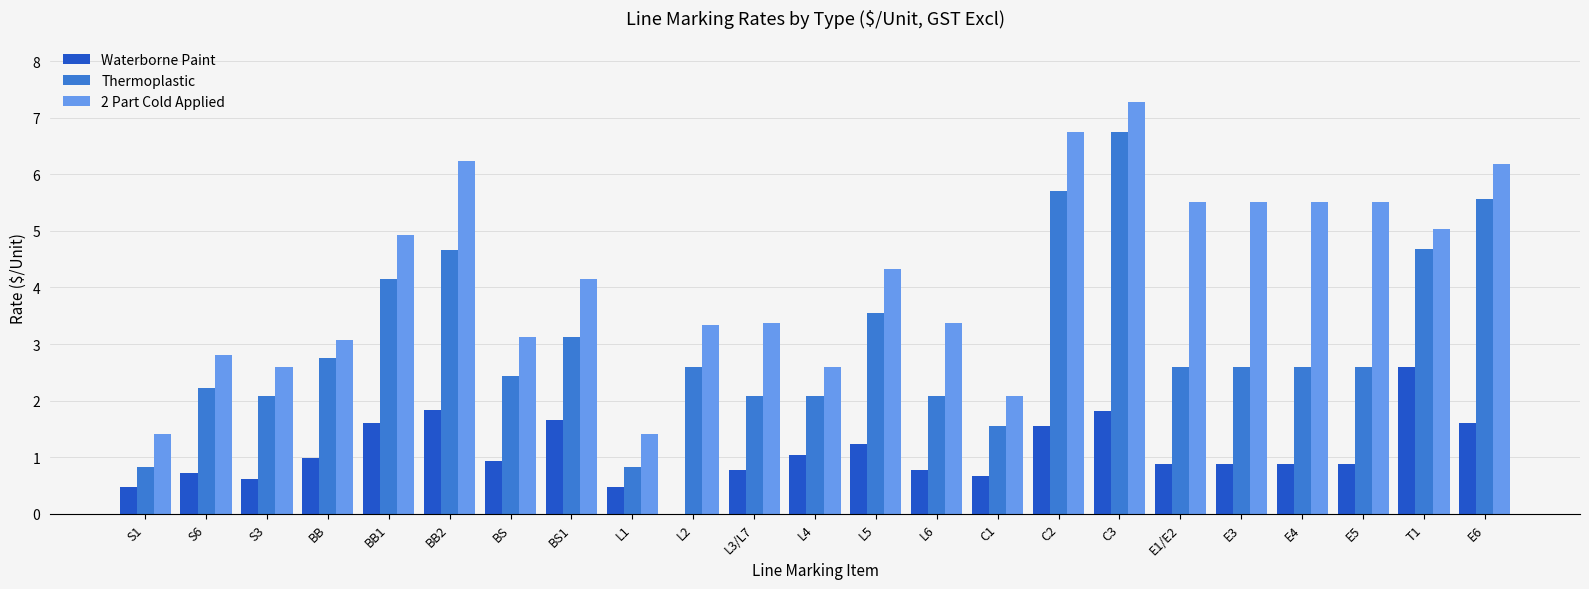

What is the sum of the Waterborne Paint values at E4 and E5?

1.8